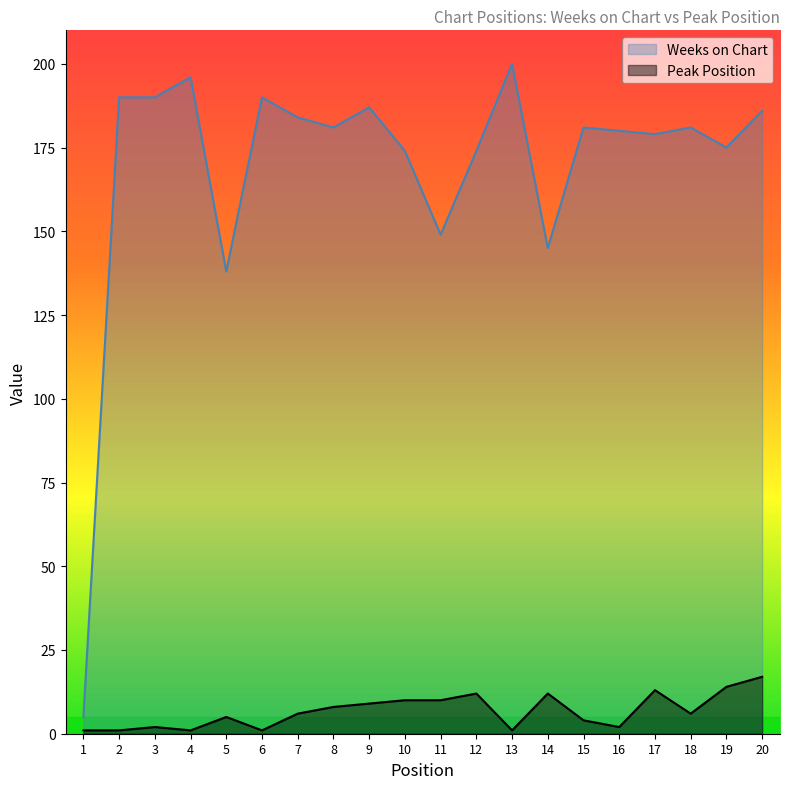

What is the value of the Peak Position point at the 17th from the left?

13